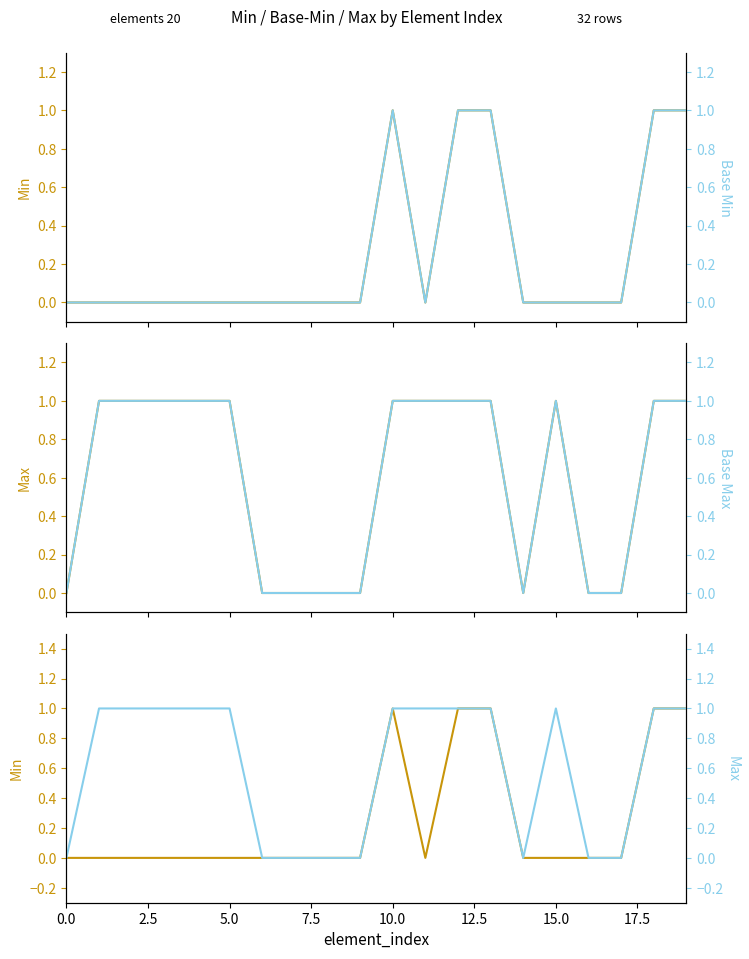

How many series are shown in this chart?

4